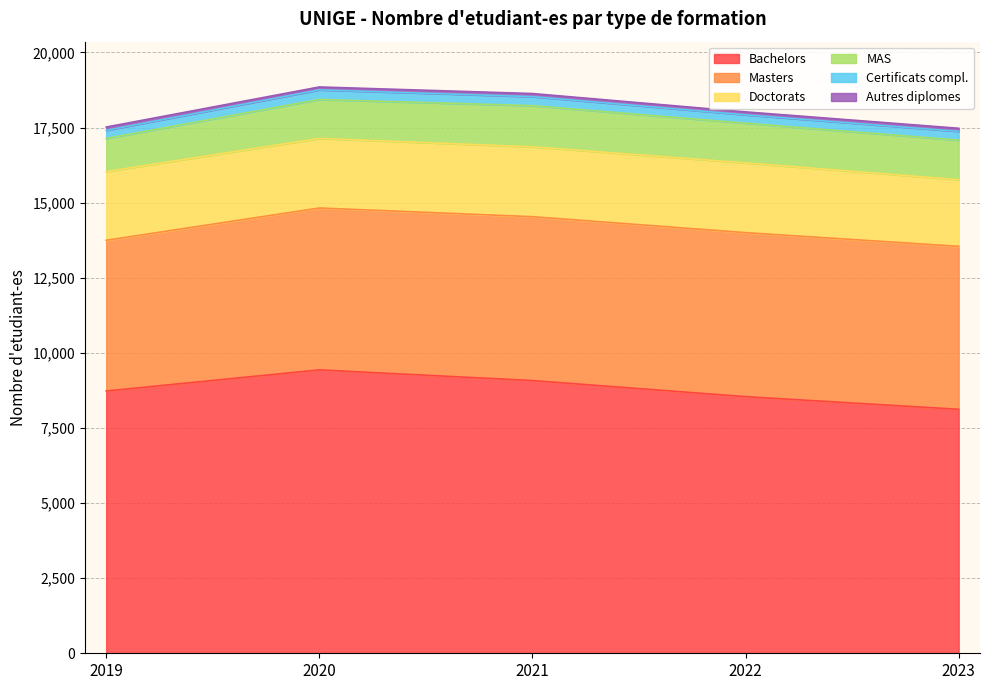

Which series has the largest range (max minus min)?

Bachelors